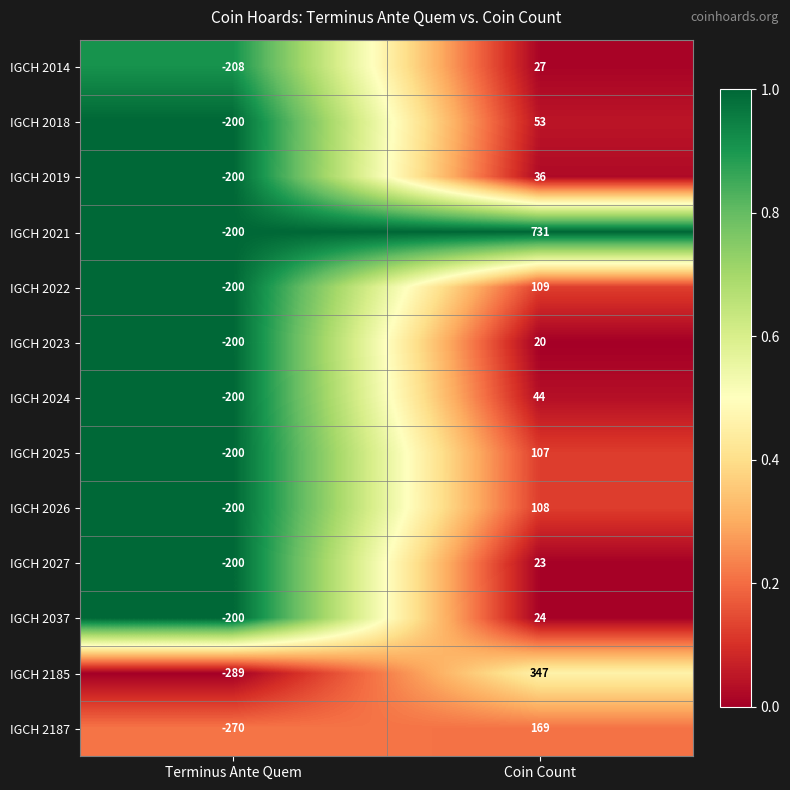

What is the difference between the maximum and minimum values in the IGCH 2026 series?

308